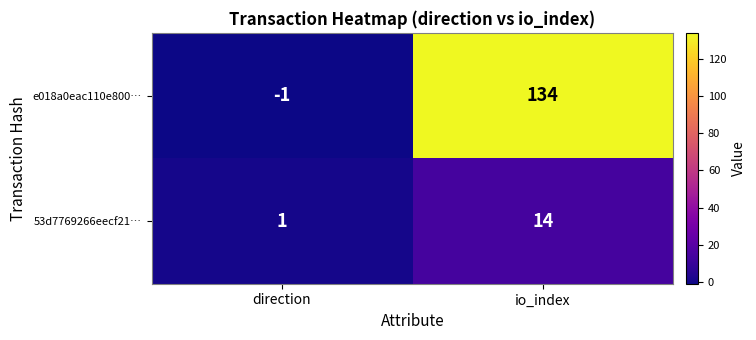

The 53d7769266eecf21… series shows 1 at direction. True or false?

True